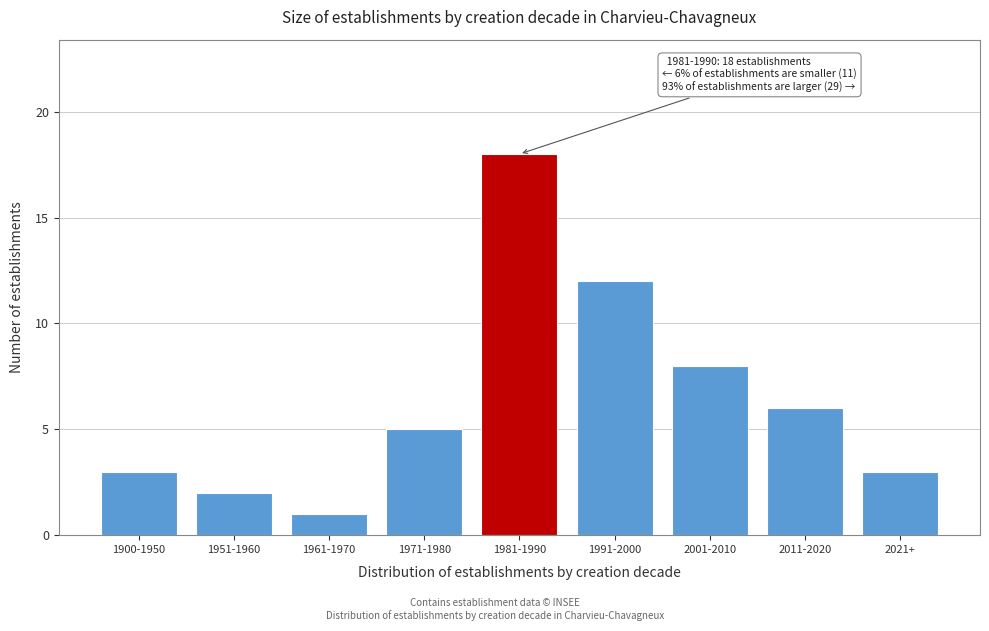

Reading left to right, transcribe all the data shown in this chart.

1900-1950=3	1951-1960=2	1961-1970=1	1971-1980=5	1981-1990=18	1991-2000=12	2001-2010=8	2011-2020=6	2021+=3